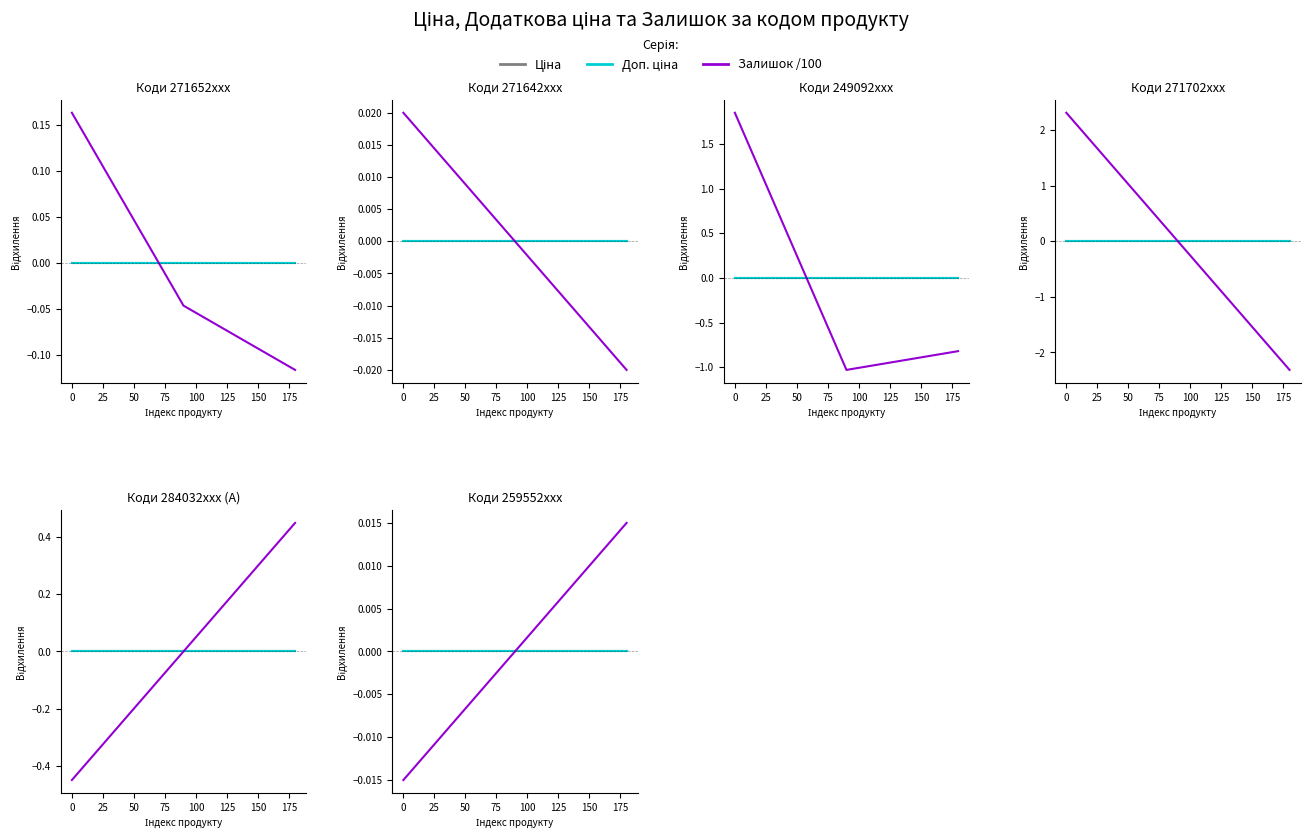

At 0, list the series in order from smallest to largest.

Ціна, Доп. ціна, Залишок /100